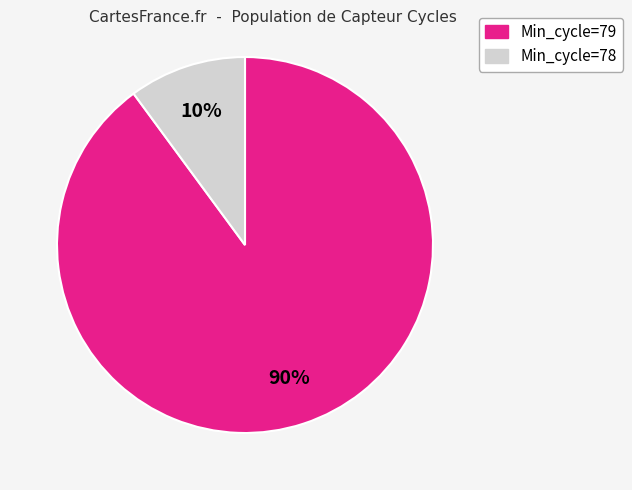

Is there any slice that represents more than half of the pie?

Yes